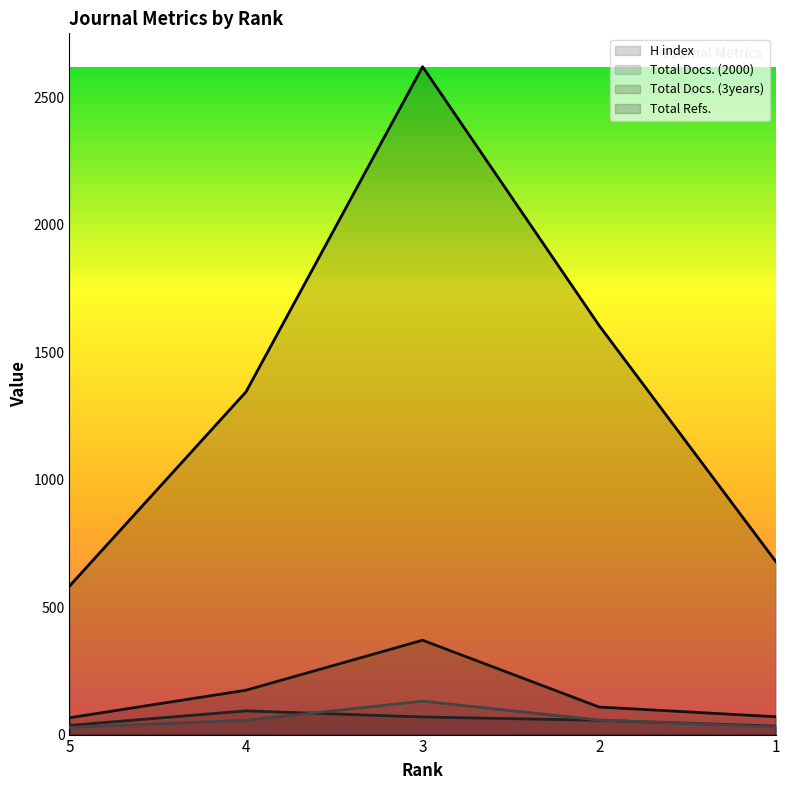

Does the chart display data point markers on the line(s)?

No